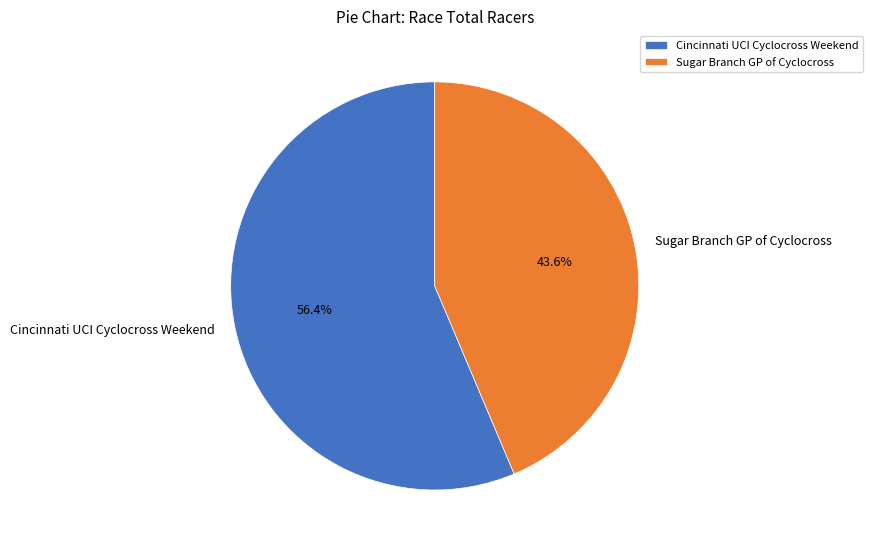

Count the number of slices in the pie.

2